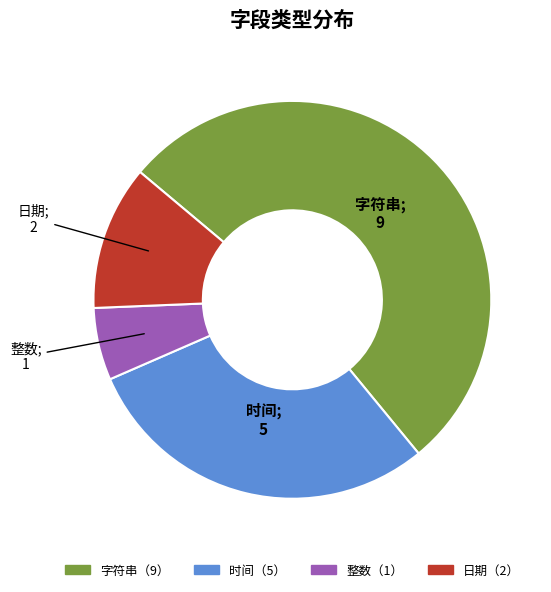

Is there a majority slice in this chart?

Yes